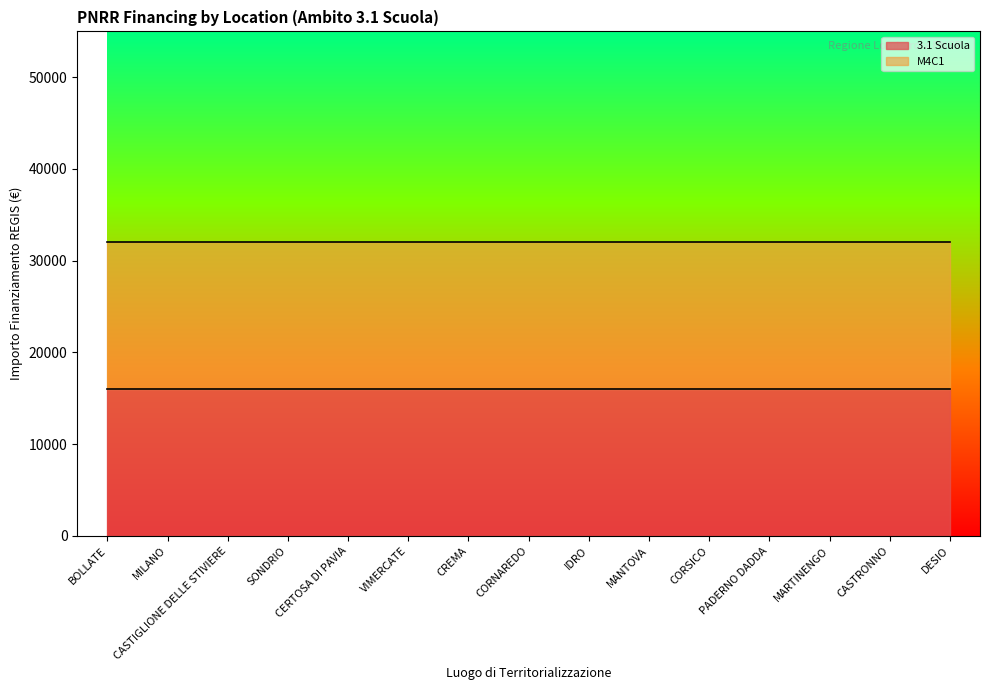

Is it true that 3.1 Scuola equals 24938.9 at PADERNO DADDA?

False